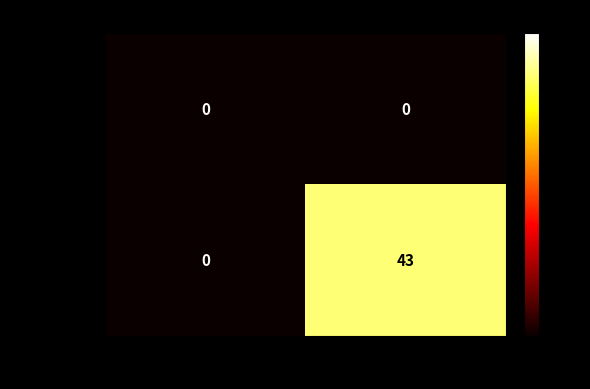

Between -1 and 1, which series saw the biggest shift?

e7f824b97…